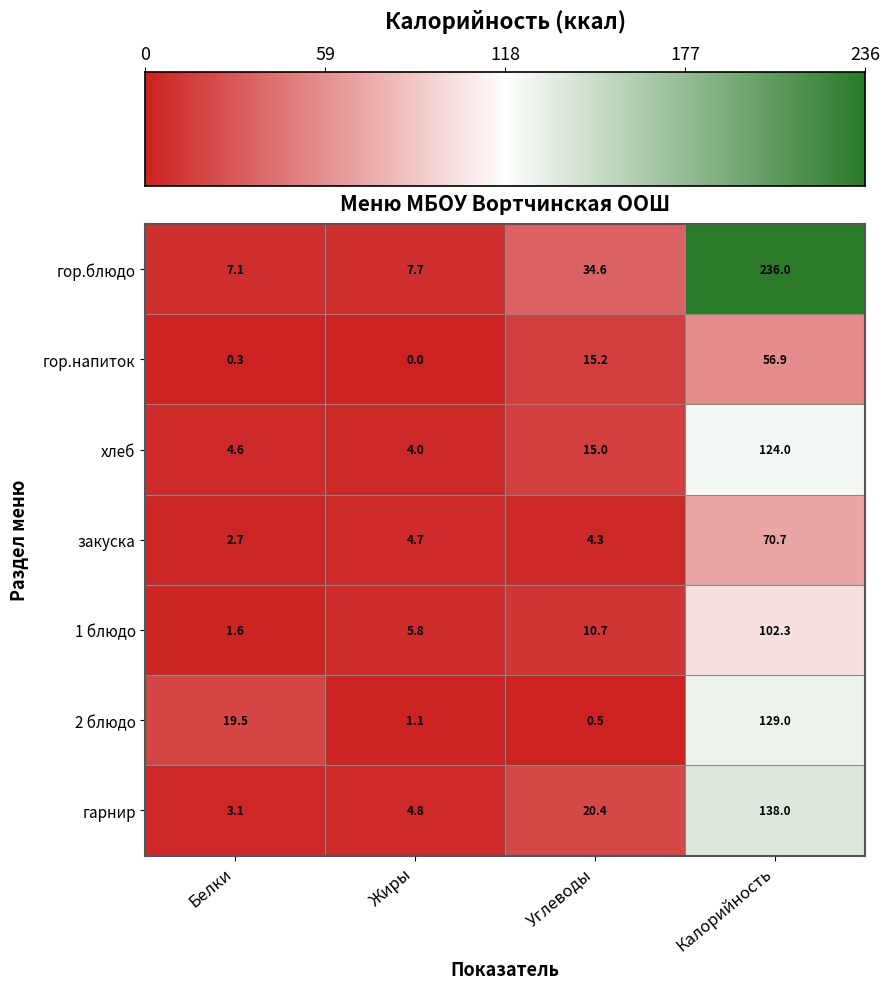

Rank the series by their maximum value, from lowest to highest.

гор.напиток, закуска, 1 блюдо, хлеб, 2 блюдо, гарнир, гор.блюдо